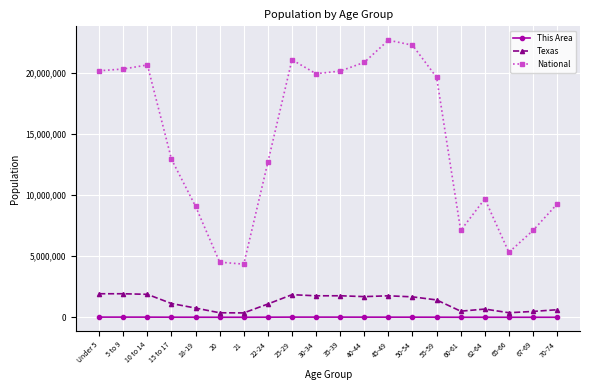

What is the value of the Texas point at the 19th from the left?

480038